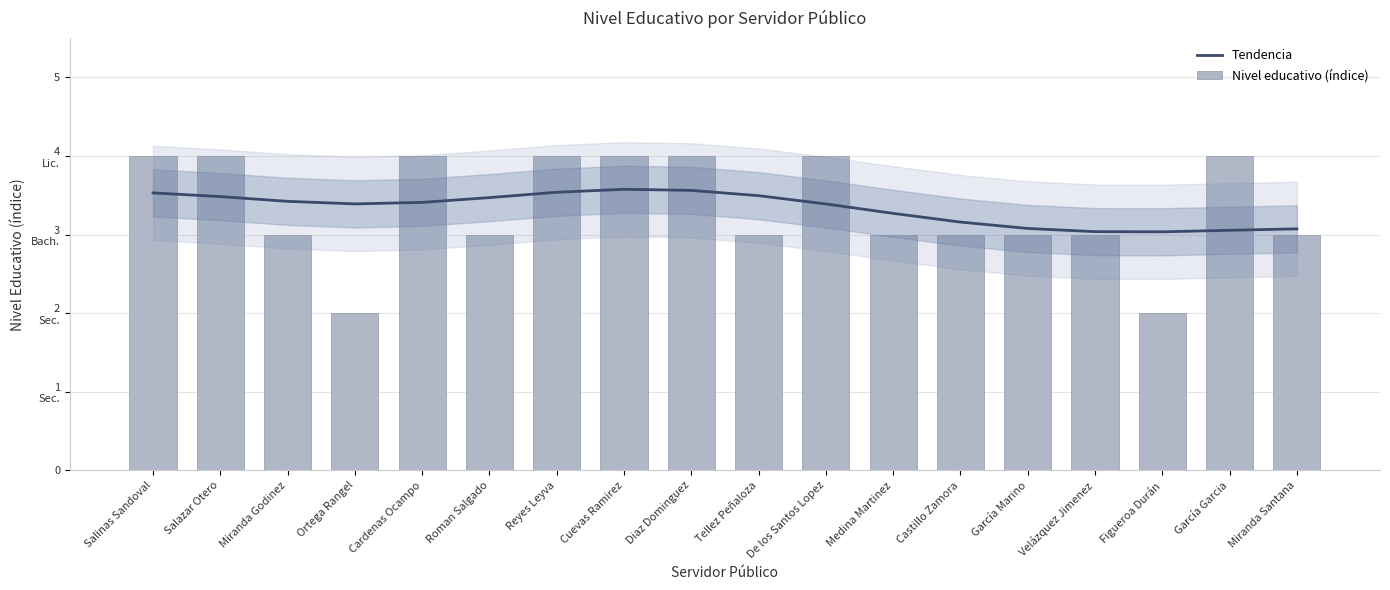

What is the sum of the Tendencia values at Medina Martinez and Cuevas Ramirez?

6.8